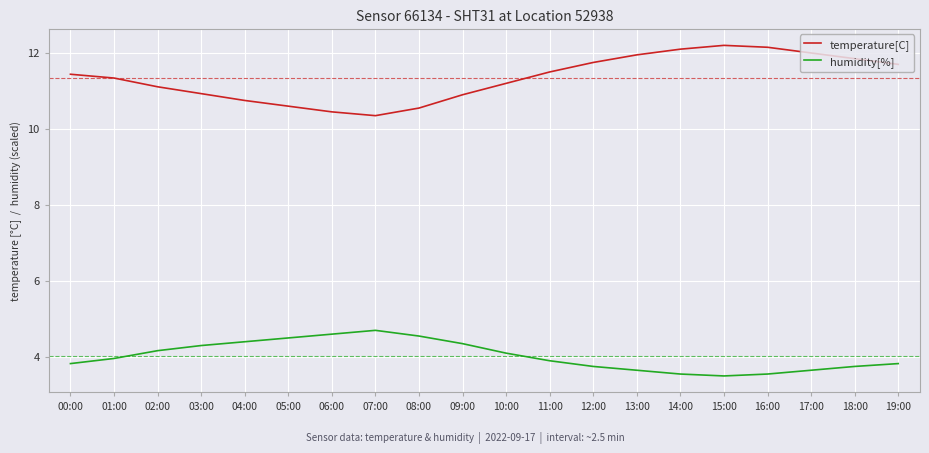

Is the value of temperature[C] at 16:00 greater than the value of humidity[%] at 03:00?

Yes